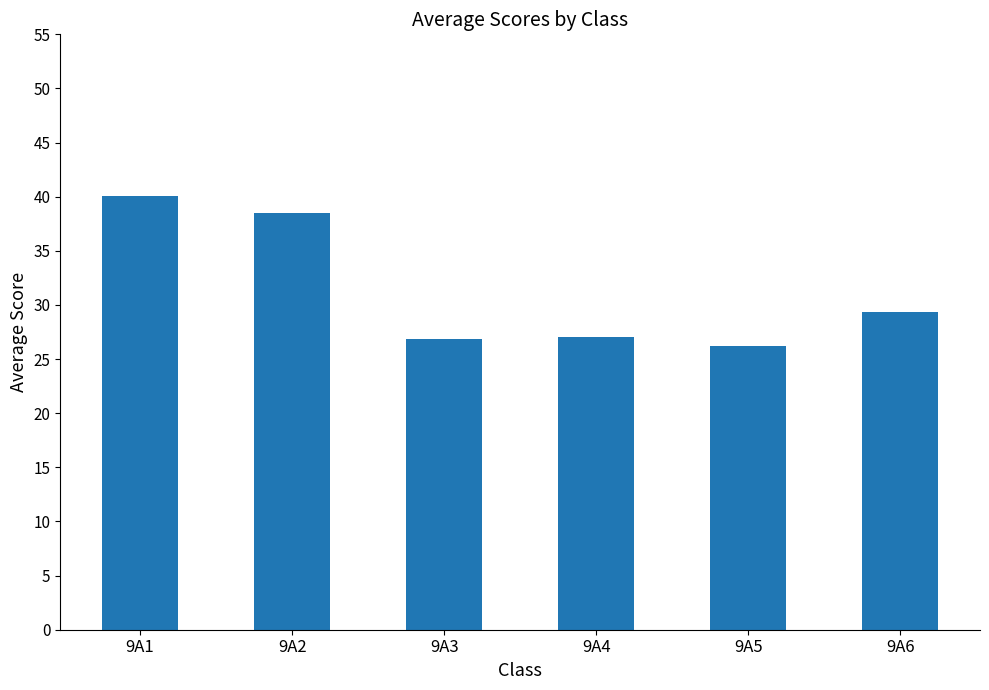

The value at 9A4 is 40.6. True or false?

False